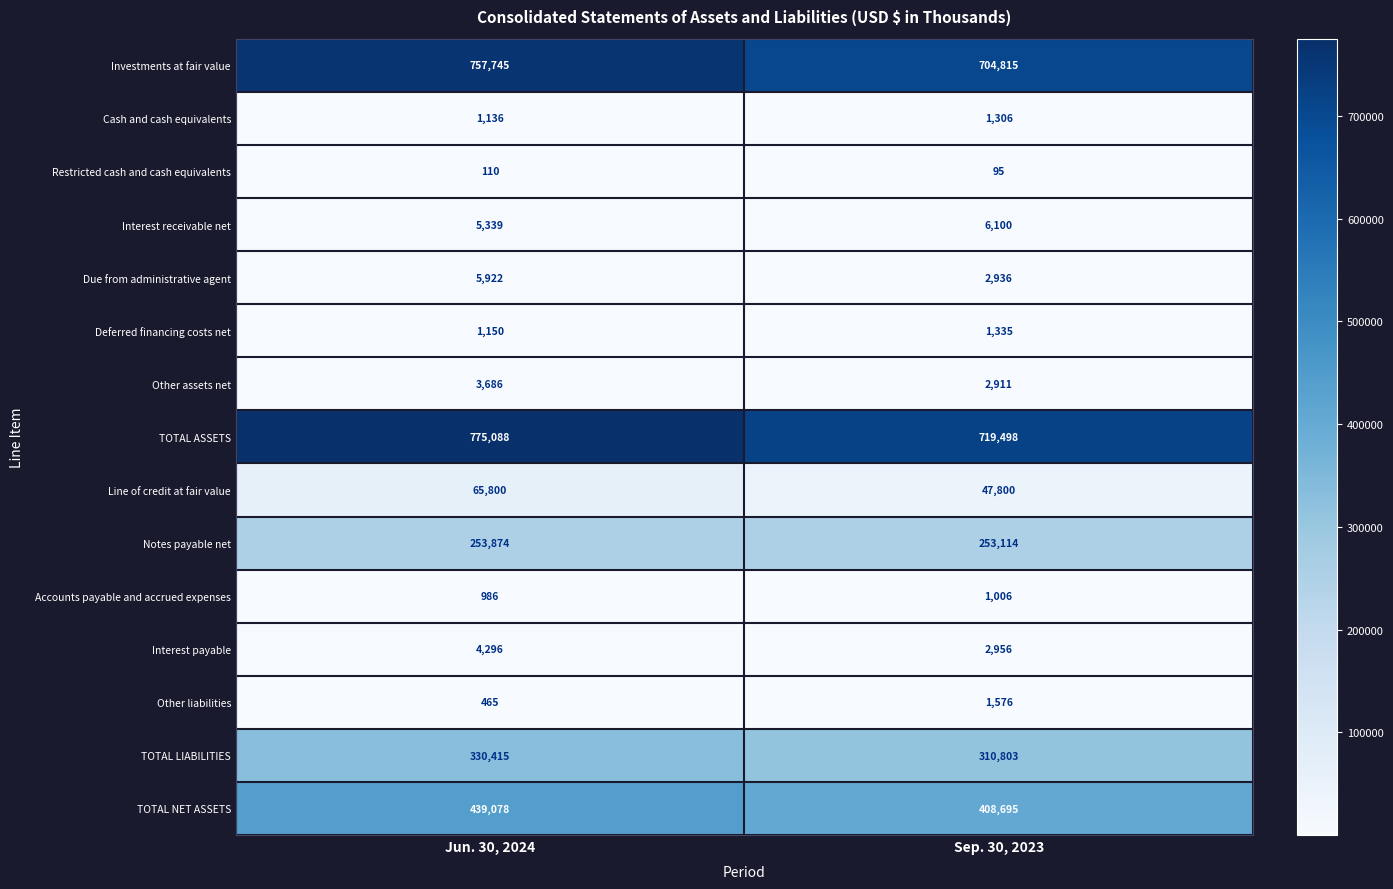

What is the sum of the Investments at fair value values at Sep. 30, 2023 and Jun. 30, 2024?

1462560